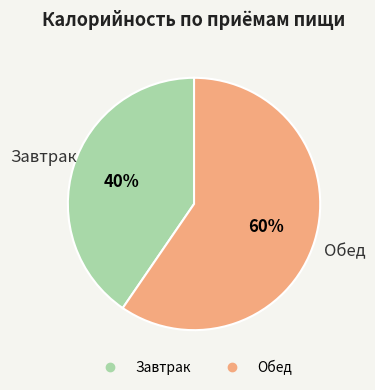

To the nearest percent, what portion does Завтрак represent?

40%